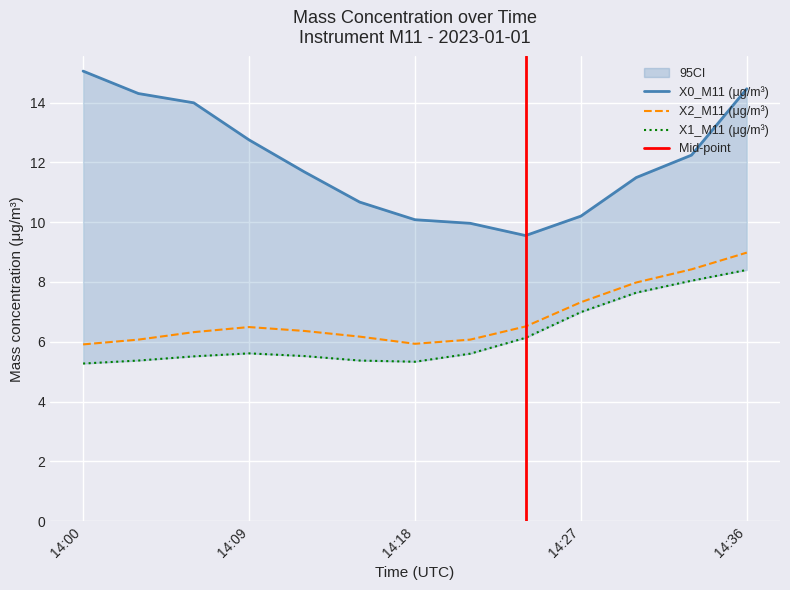

At how many categories does at least one series exceed 11?

8